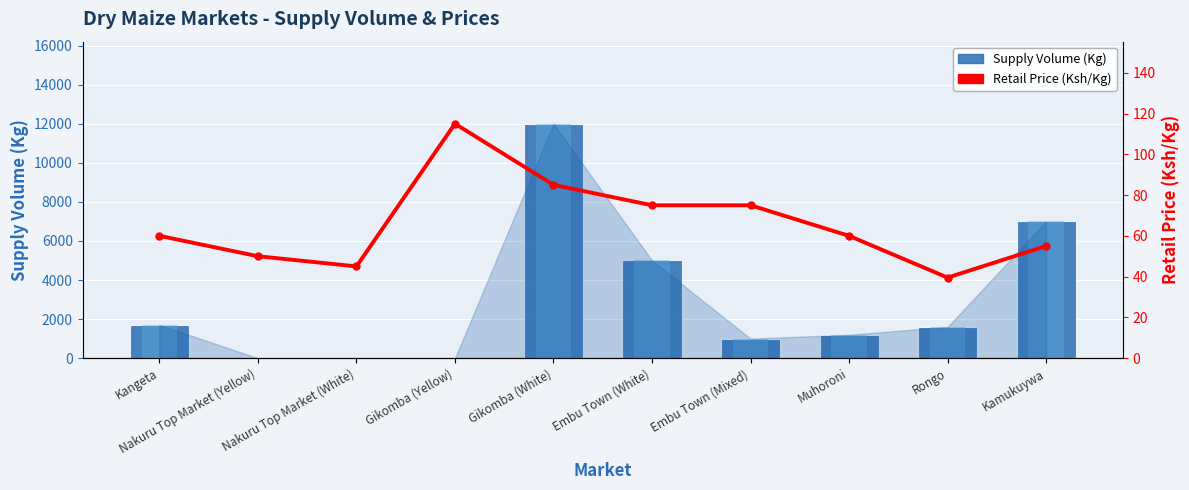

Reading left to right, what are all the values shown in this chart?

Supply Volume (Kg): Kangeta=1700.0	Nakuru Top Market (Yellow)=0.0	Nakuru Top Market (White)=0.0	Gikomba (Yellow)=0.0	Gikomba (White)=12000.0	Embu Town (White)=5000.0	Embu Town (Mixed)=1000.0	Muhoroni=1200.0	Rongo=1600.0	Kamukuywa=7000.0
Retail Price (Ksh/Kg): Kangeta=60.0	Nakuru Top Market (Yellow)=50.0	Nakuru Top Market (White)=45.0	Gikomba (Yellow)=115.0	Gikomba (White)=85.0	Embu Town (White)=75.0	Embu Town (Mixed)=75.0	Muhoroni=60.0	Rongo=39.5	Kamukuywa=55.0